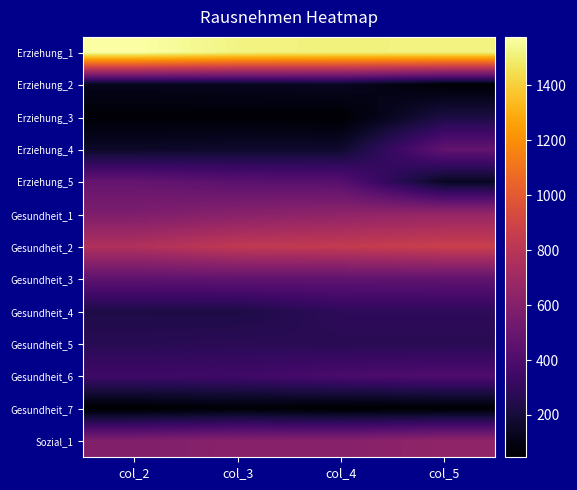

What is the spread (max minus min) of values at col_2?

1530